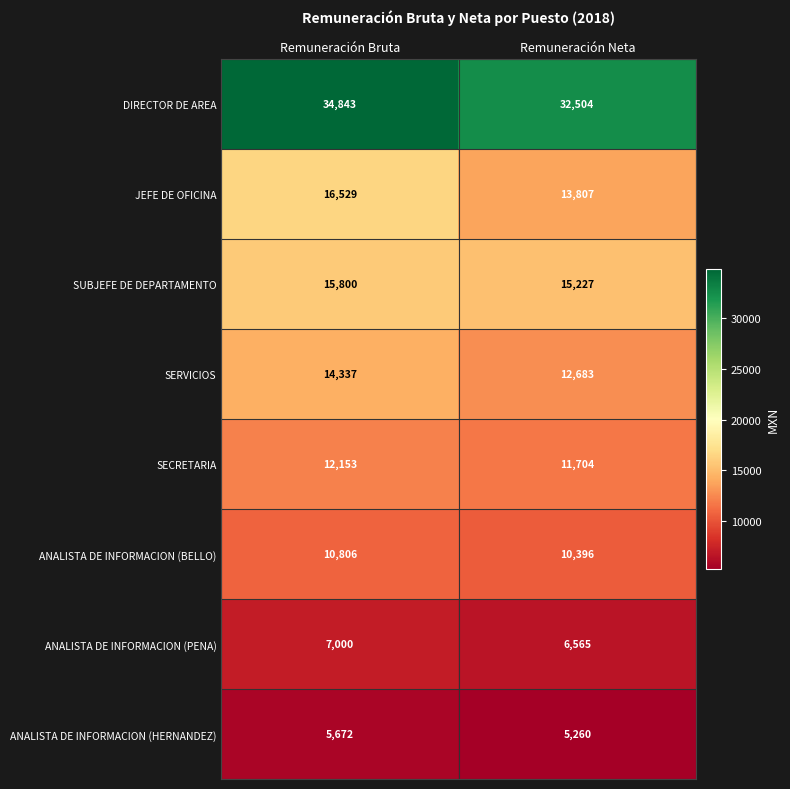

Which series has the largest total across all categories?

DIRECTOR DE AREA